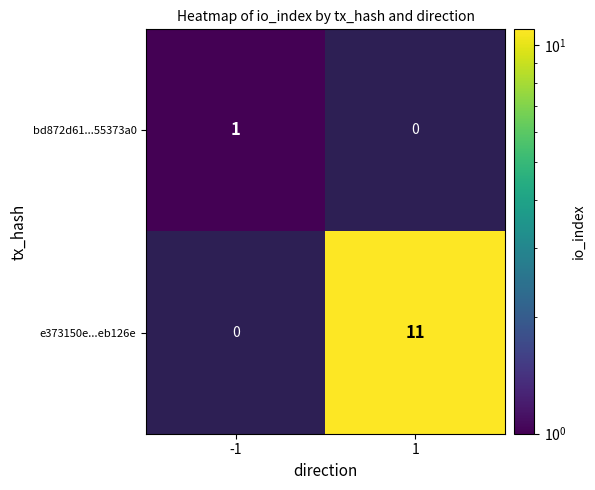

Is it true that bd872d61...55373a0 equals 0 at -1?

False